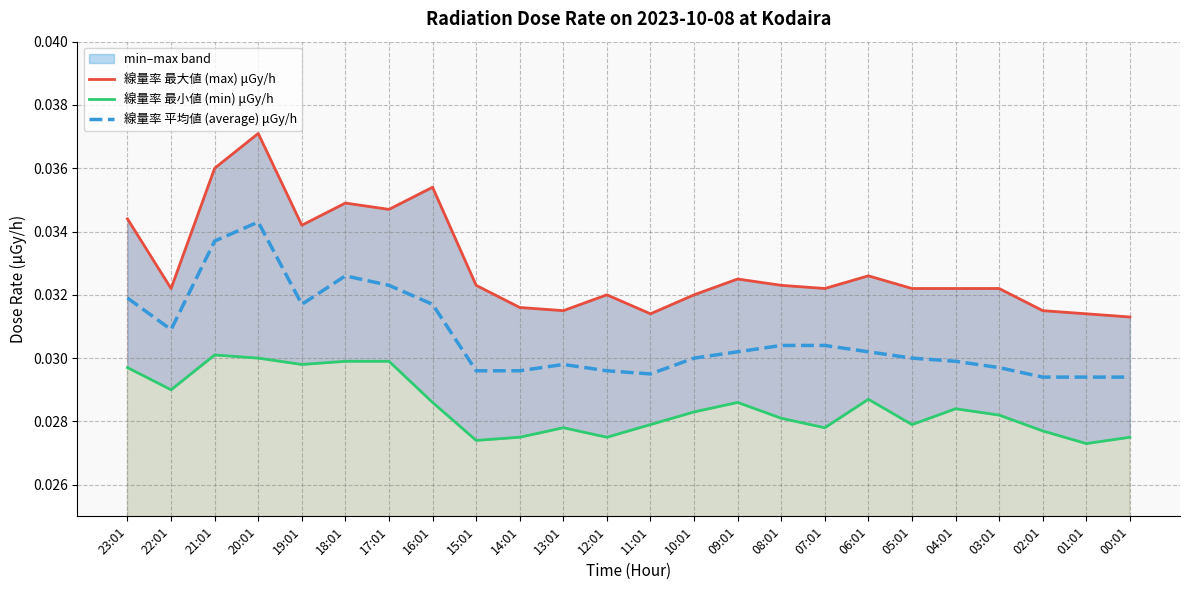

Does the chart display data point markers on the line(s)?

No